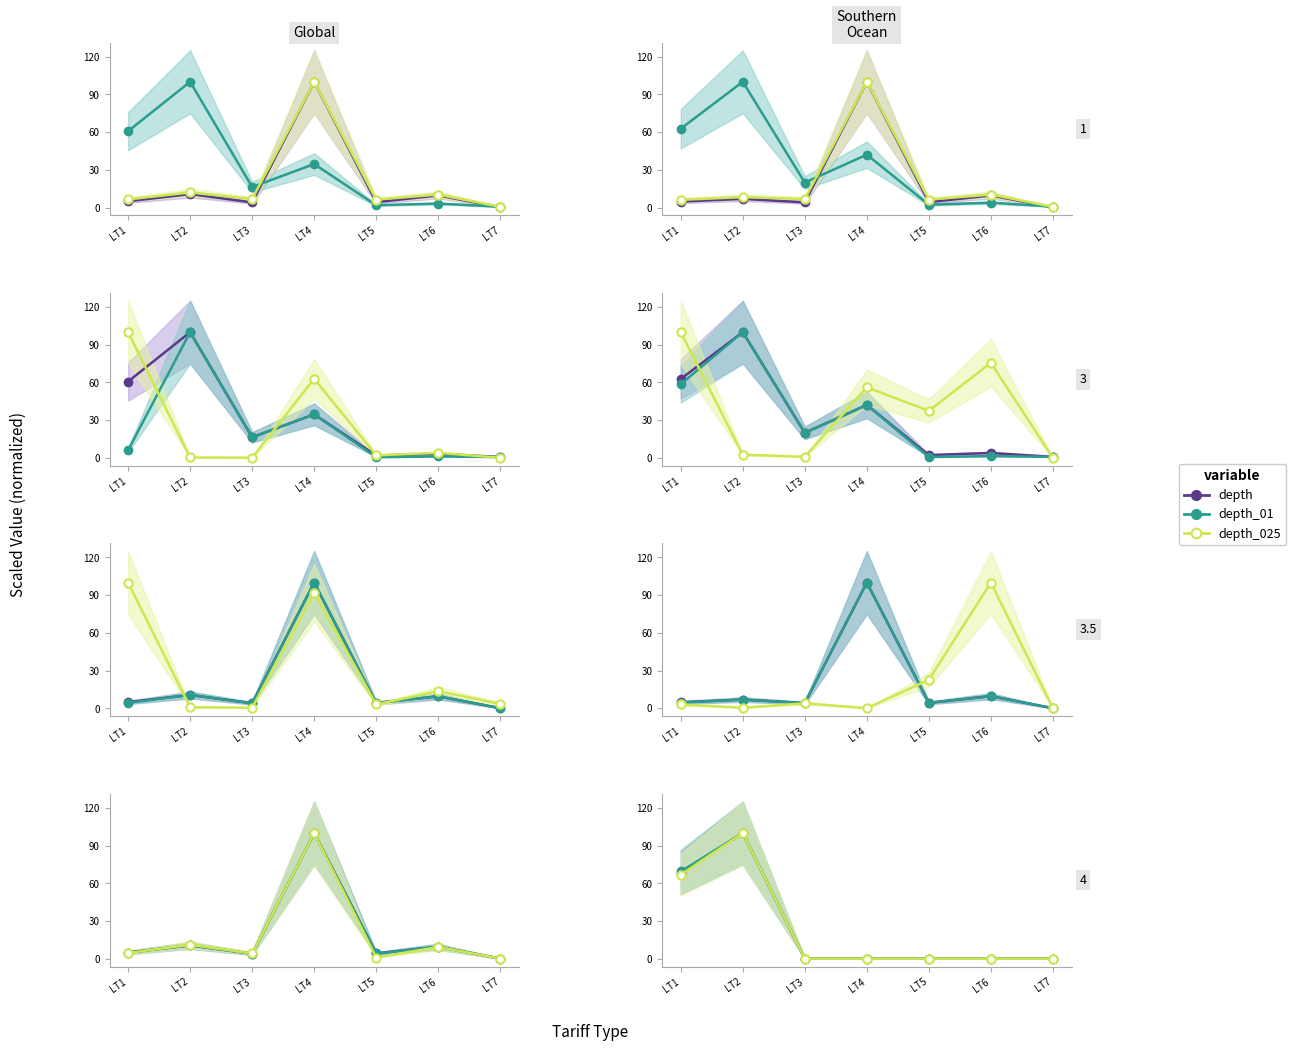

How many distinct data groups are displayed?

3